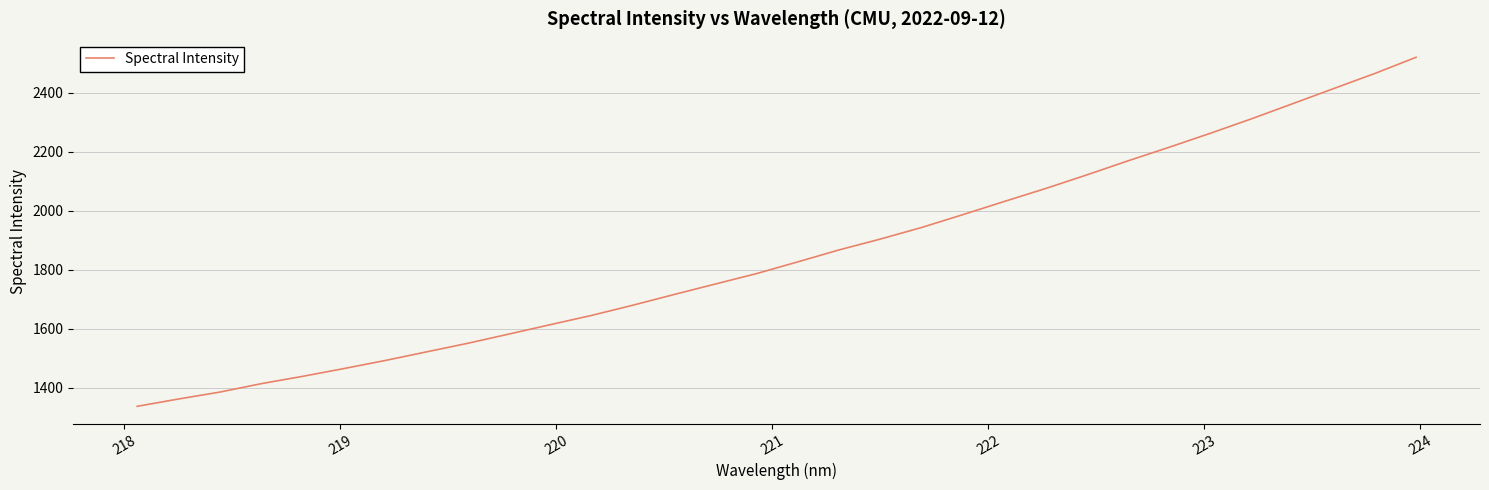

How many categories are shown in the chart?

32